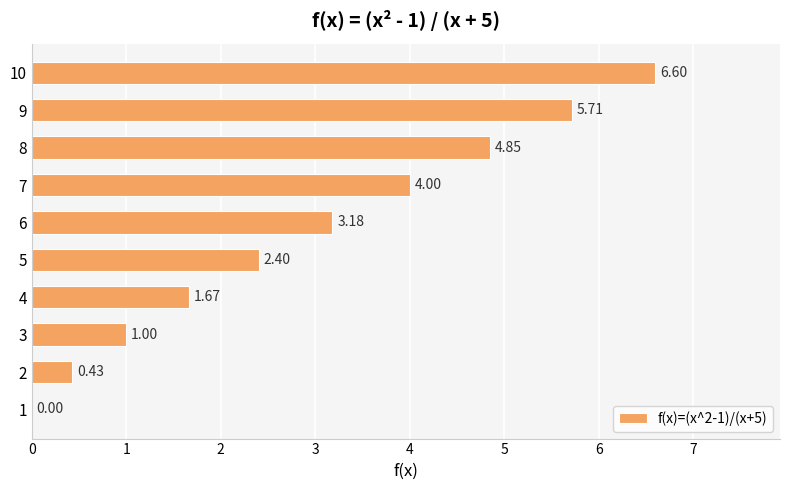

Are the bars horizontal?

Yes